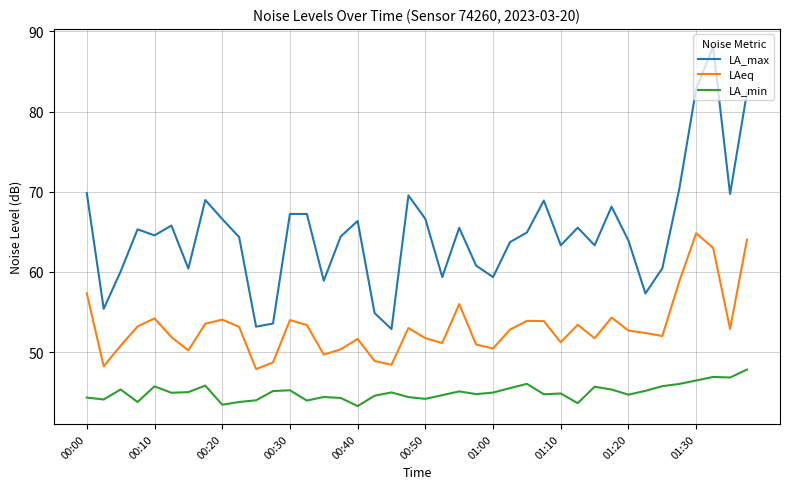

Which series has the largest total across all categories?

LA_max